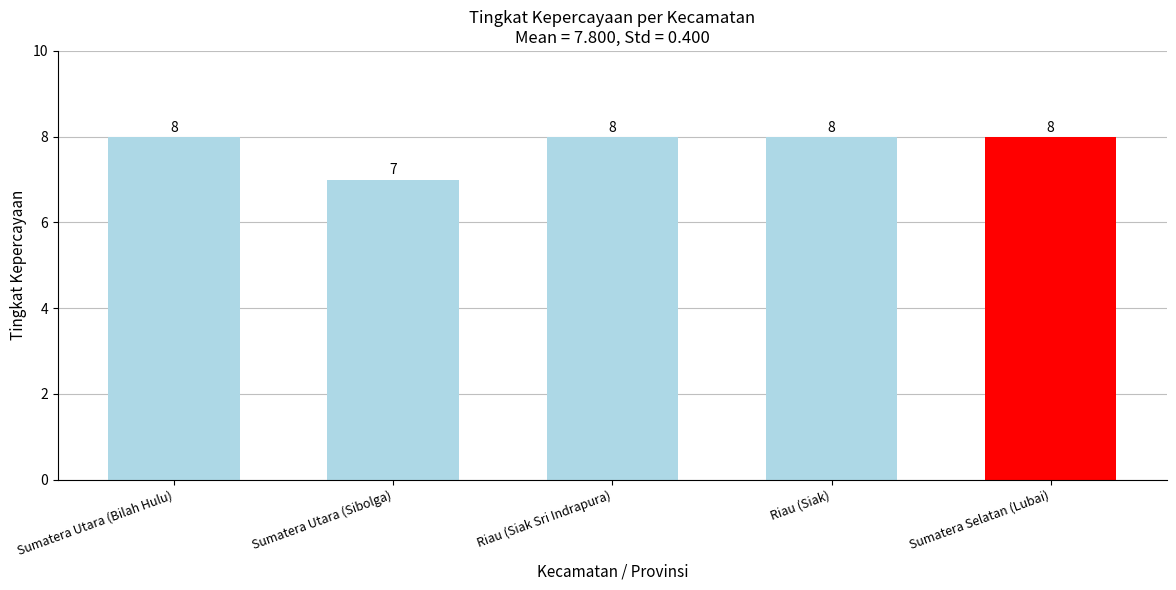

What is the average value?

8